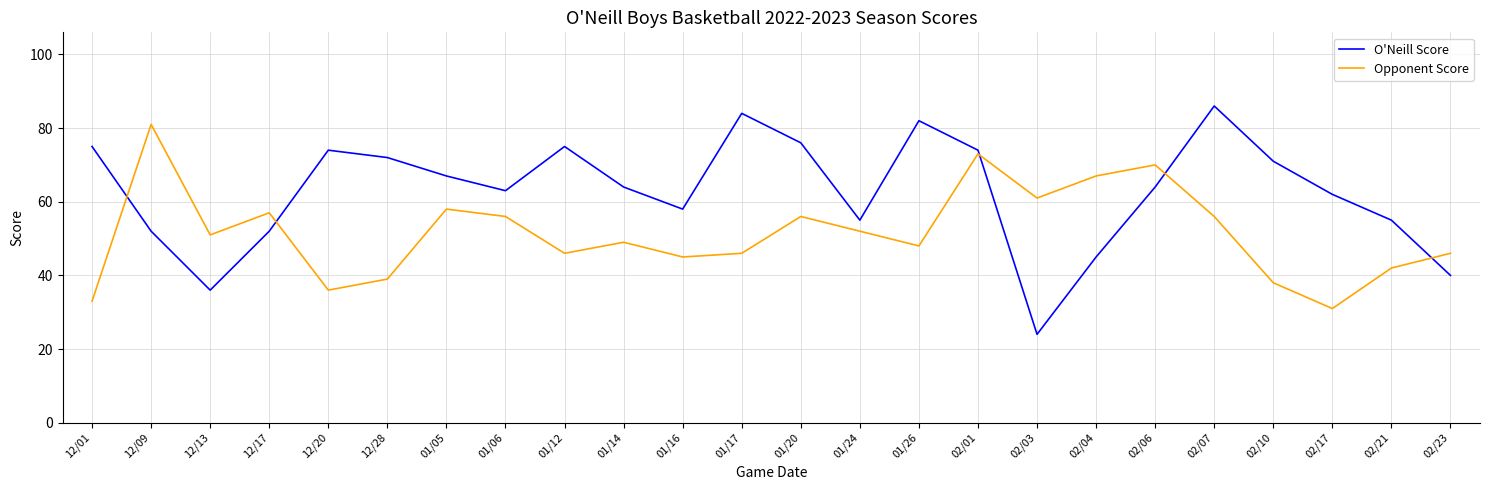

How many series are shown in this chart?

2